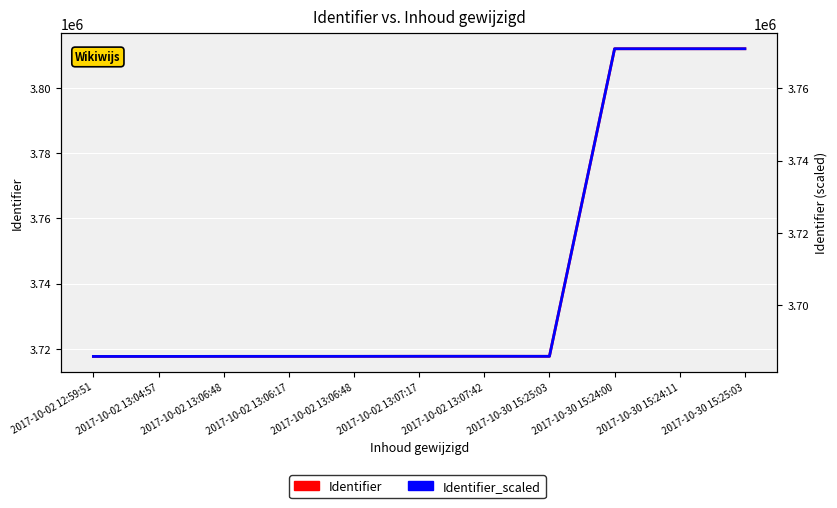

True or false: Identifier has a value of 3812128.0 at 2017-10-30 15:24:00.

True